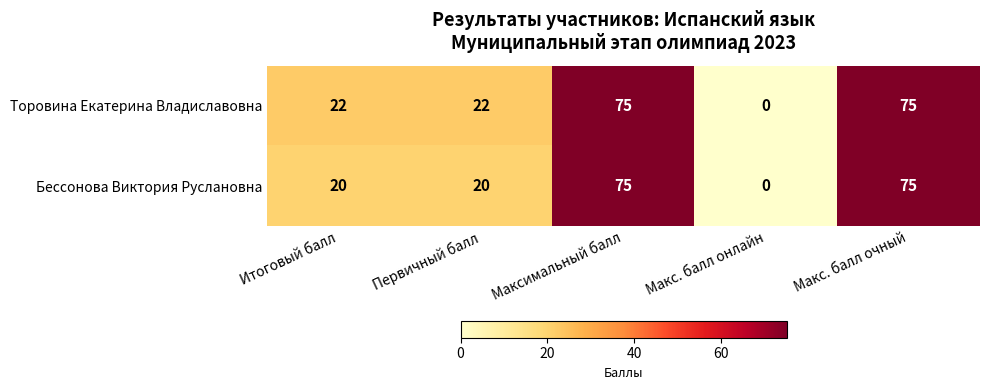

What value does the Бессонова Виктория Руслановна series have at Макс. балл очный, to the nearest 10?

80